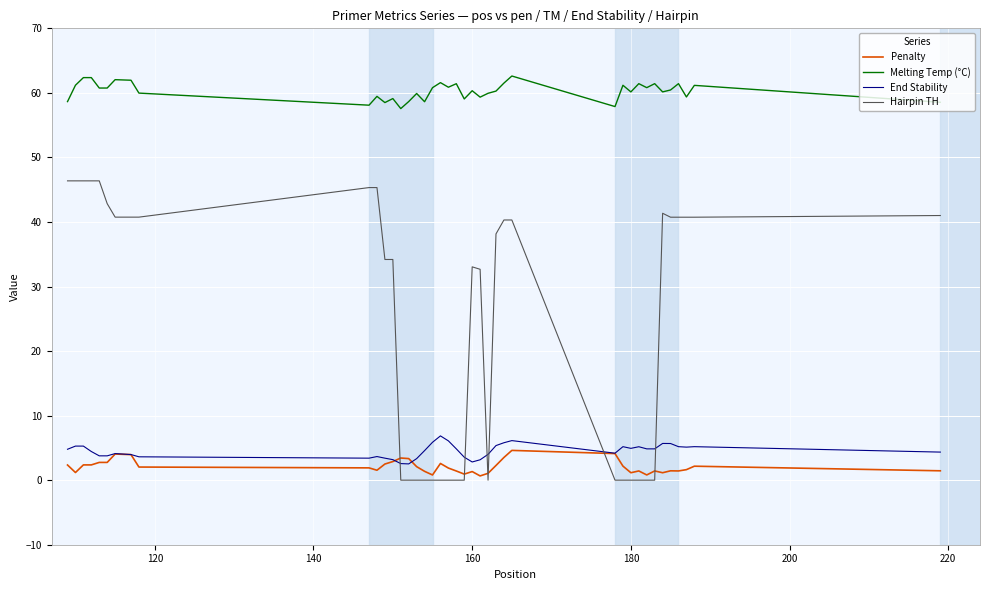

True or false: Hairpin TH and End Stability intersect in this chart.

True